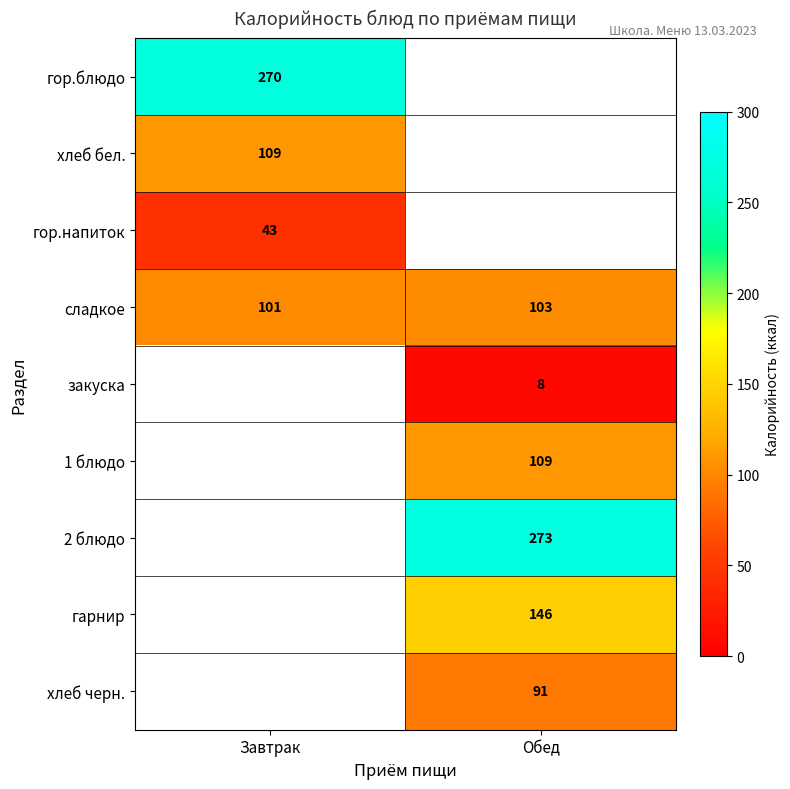

Between Завтрак and Обед, which is larger?

Обед